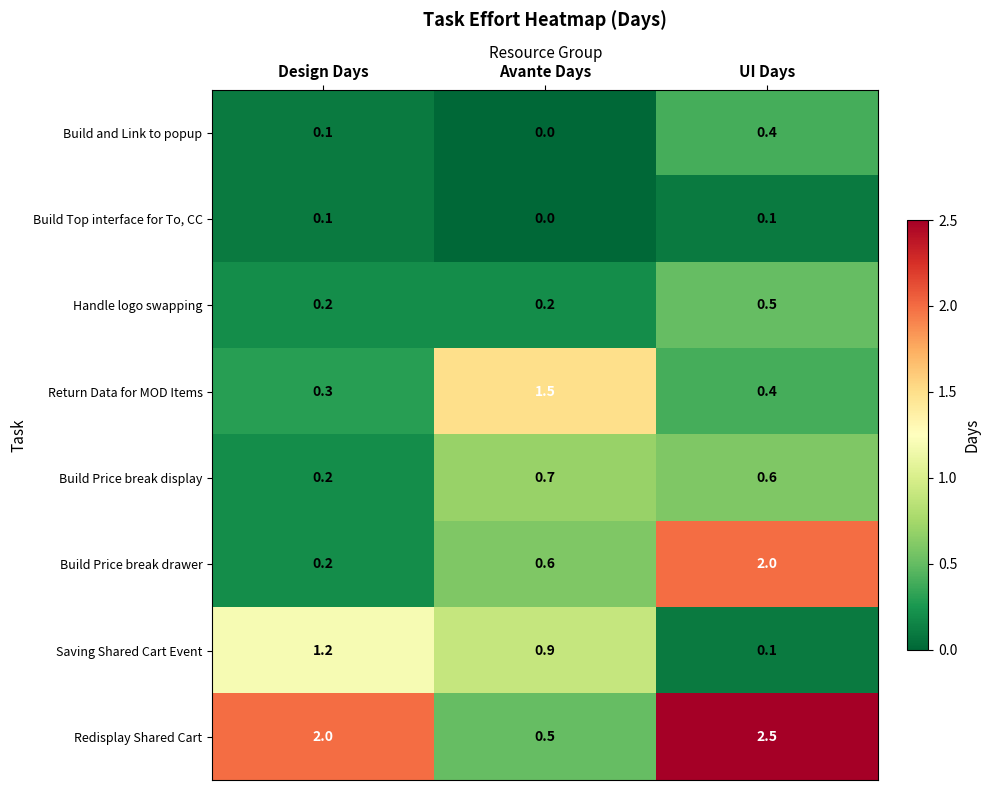

At which category is the sum across all series the highest?

UI Days